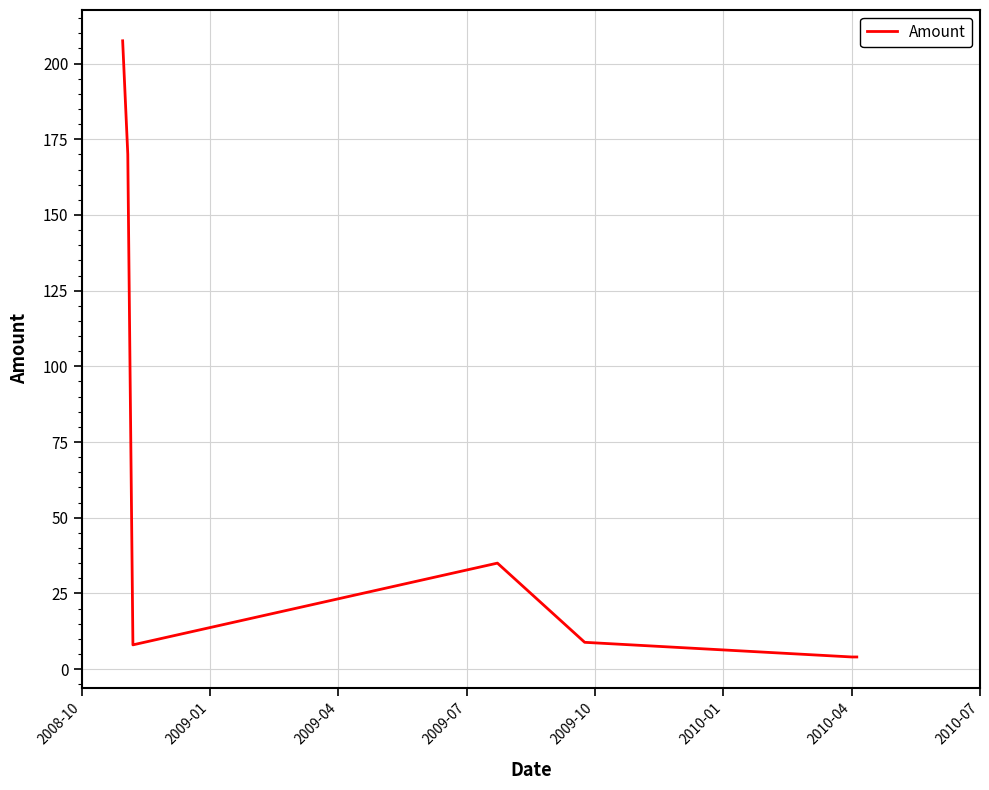

True or false: the data has more than 2 interior local peaks.

False